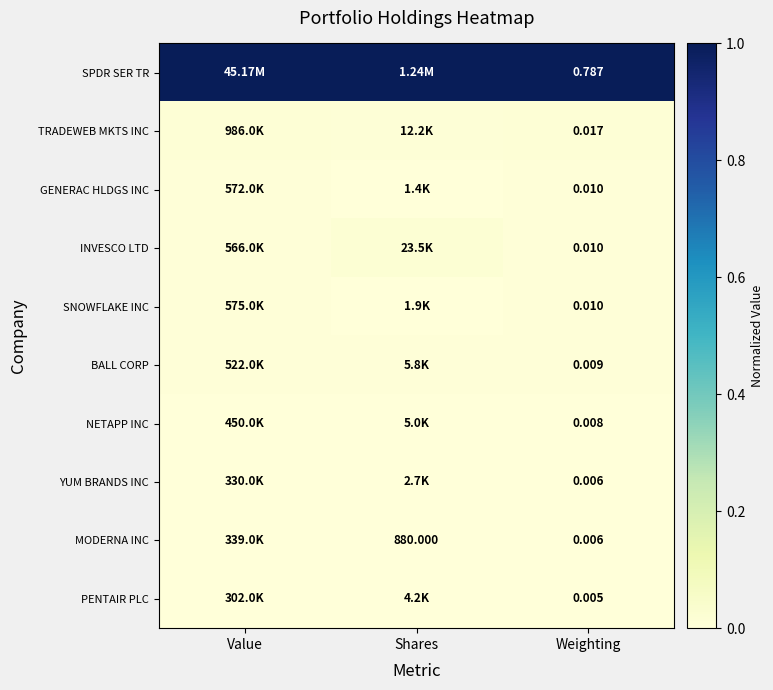

Which category has the highest value across all series?

Value